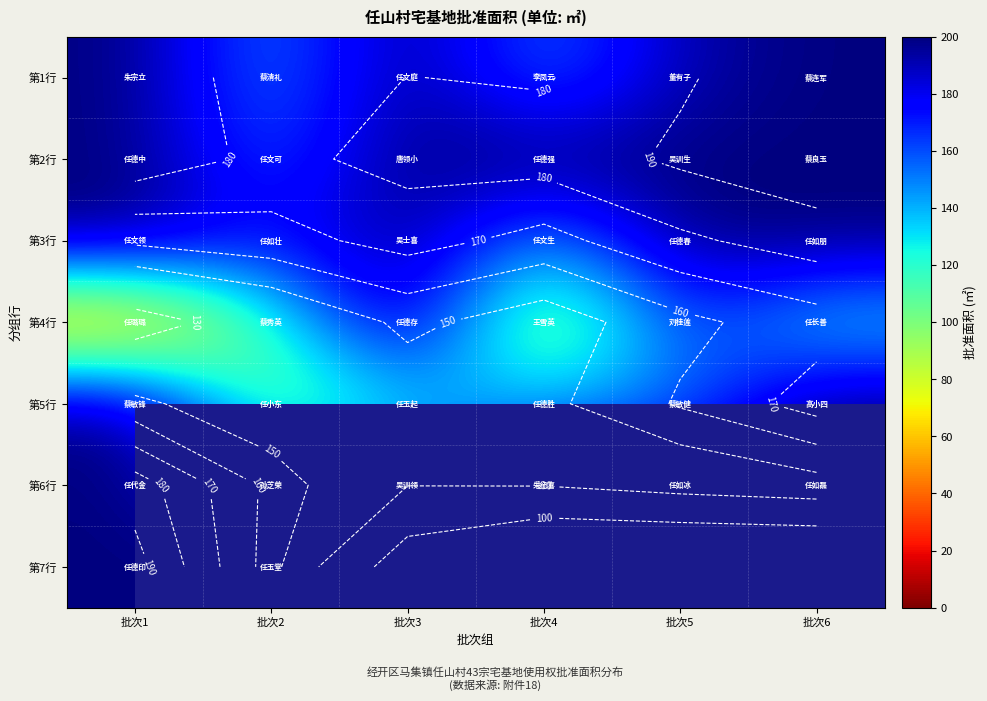

At how many categories does at least one series exceed 147?

6